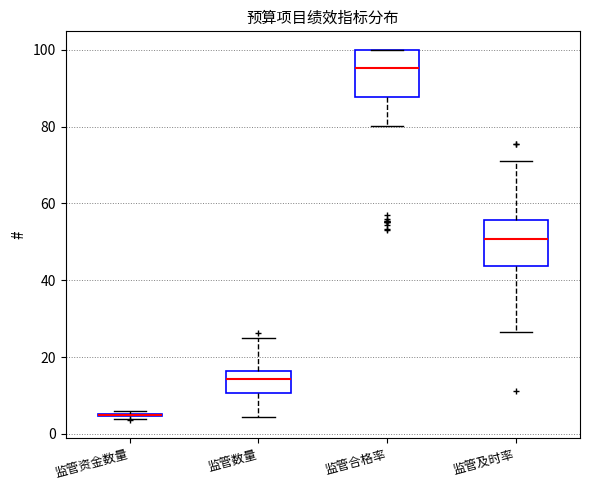

Reading left to right, read every box against the y-axis: the position of its median line, the range the box covers, and the ends of its whiskers. The values are not printed on the chart, so give them approximately, as read against the axis.

监管资金数量: box collapsed to a line at 4, whiskers 4 to 6
监管数量: median 14, box 10 to 16, whiskers 4 to 24
监管合格率: median 96, box 88 to 100, whiskers 80 to 100
监管及时率: median 50, box 44 to 56, whiskers 26 to 72